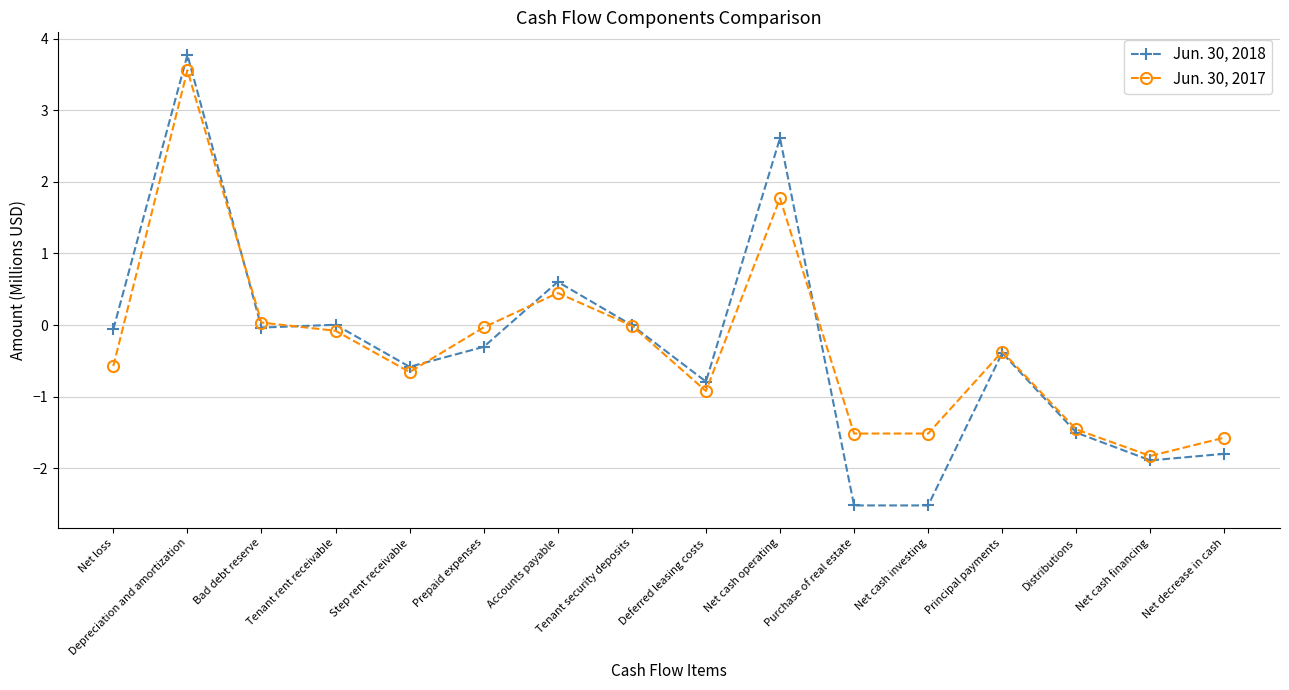

What is the difference between the maximum and second lowest values in the Jun. 30, 2018 series?

6.3